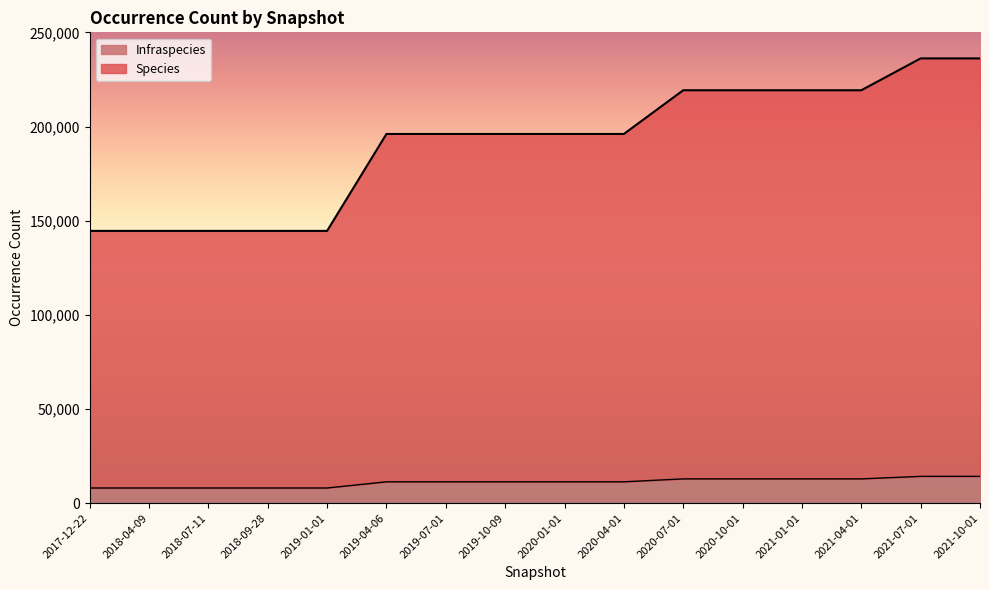

True or false: Infraspecies has a value of 5956 at 2021-04-01.

False